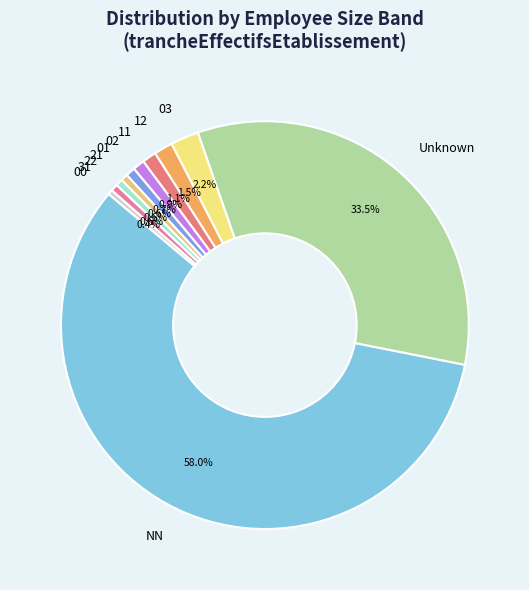

Which category has the biggest portion of the pie?

NN